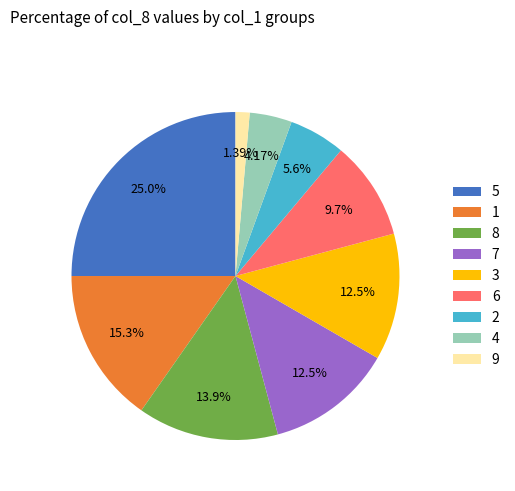

Is the sum of 2 and 1 greater than half?

No